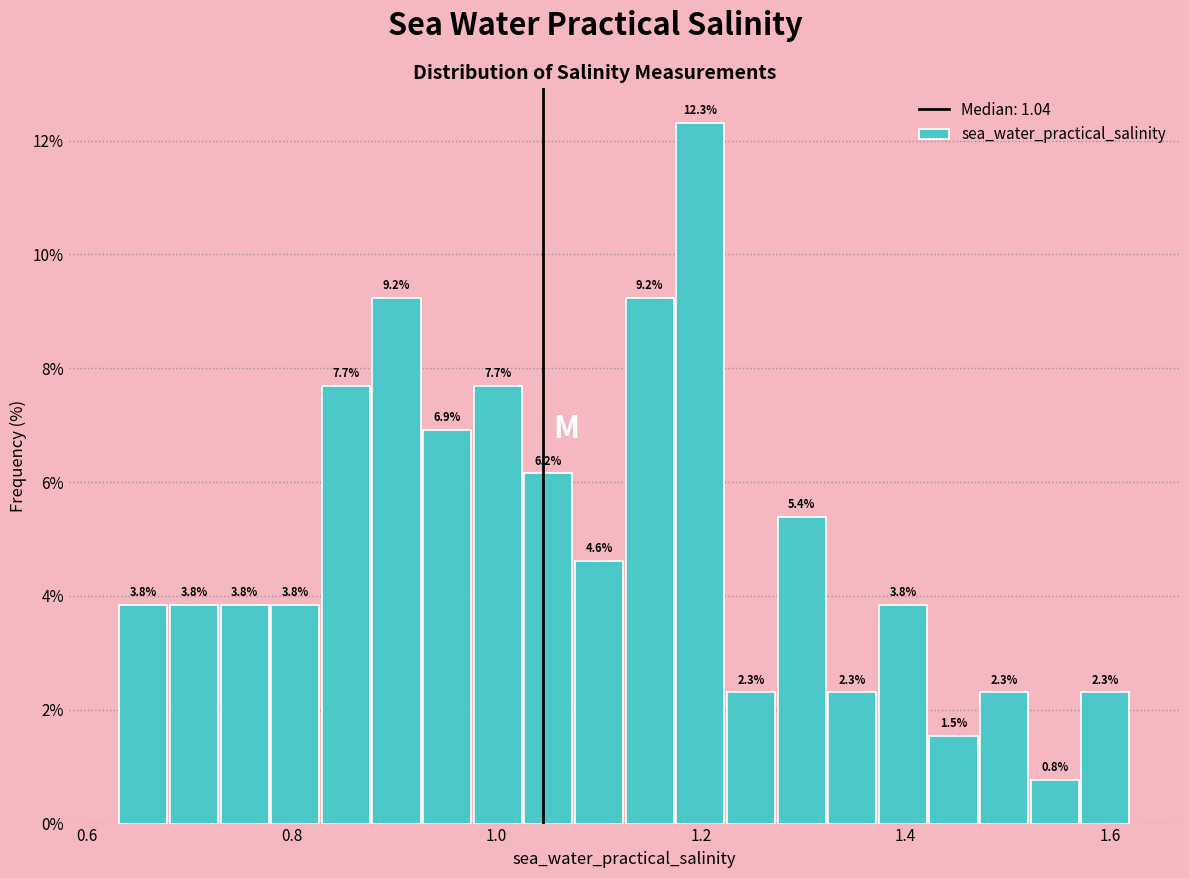

Around what value on the x-axis is the tallest bar? Give the approximate position of its centre, as read against the axis.

1.20